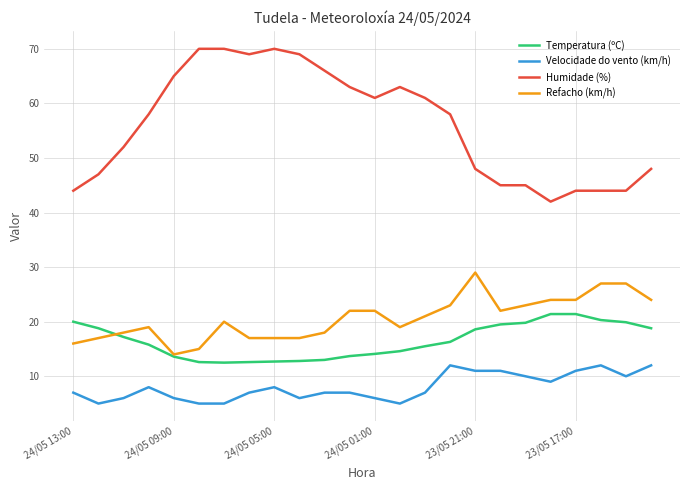

Rank the series by their maximum value, from highest to lowest.

Humidade (%), Refacho (km/h), Temperatura (ºC), Velocidade do vento (km/h)